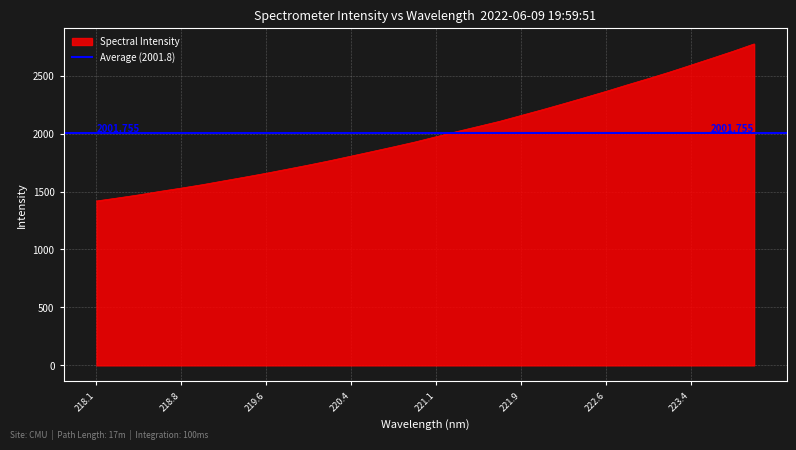

Where does the data first go above 1973?

221.1